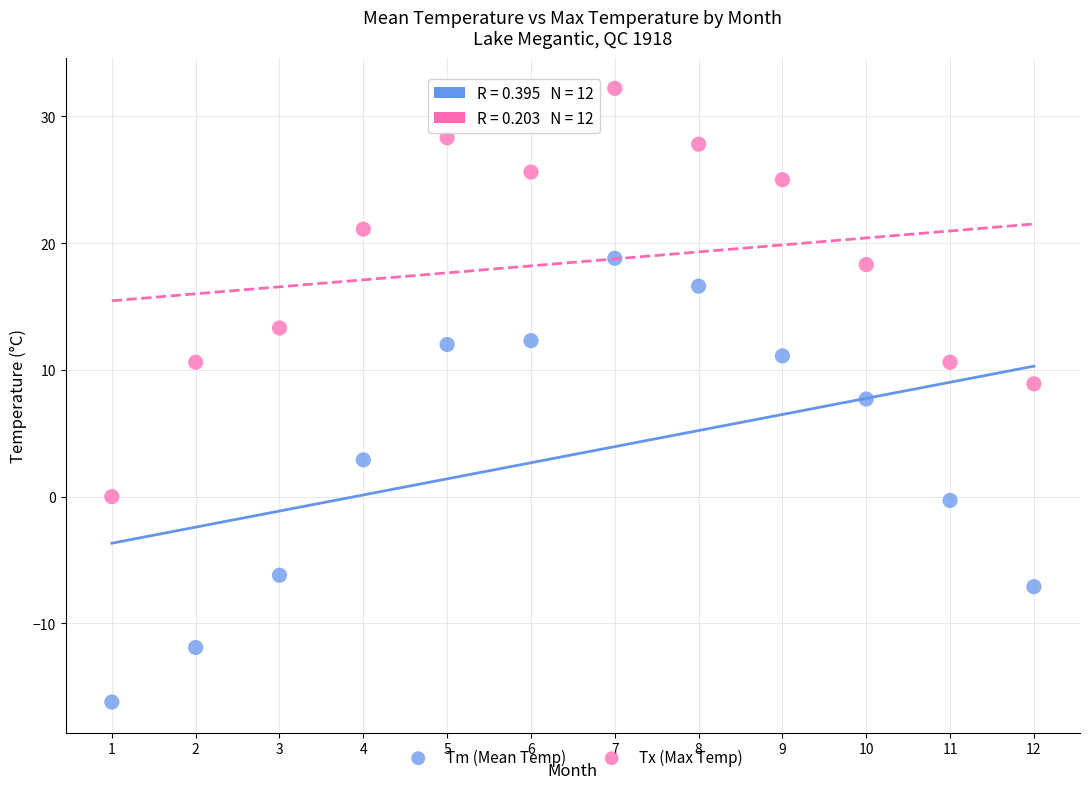

Across all data points, what is the range of Y values (max minus min)?

48.4